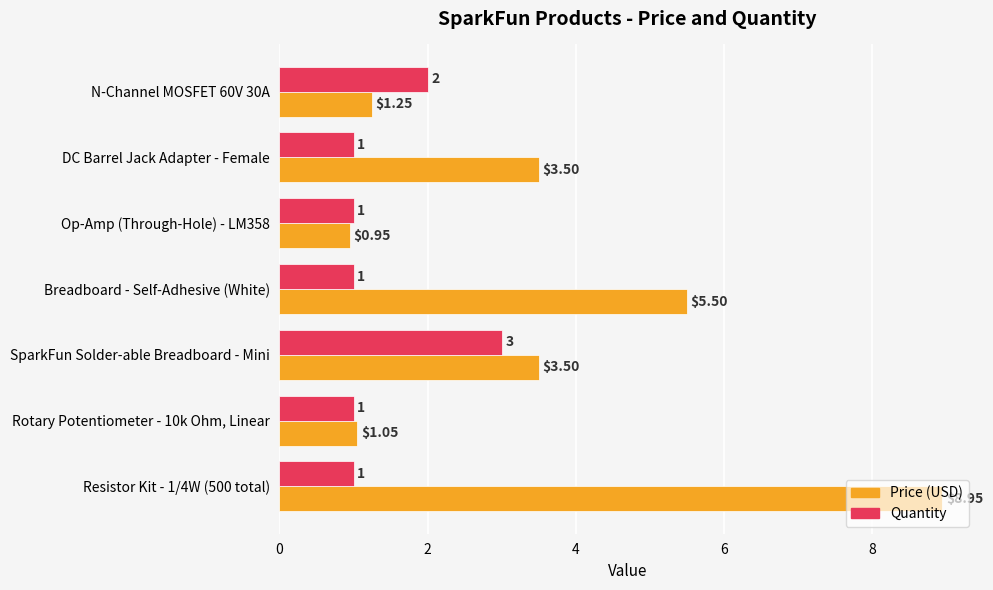

What are all the series names shown in the legend?

Price (USD), Quantity